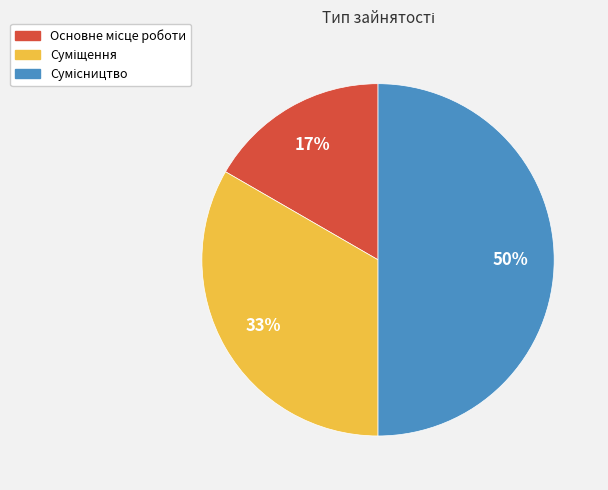

To the nearest percent, what is the difference between the largest and smallest slice percentages?

33%